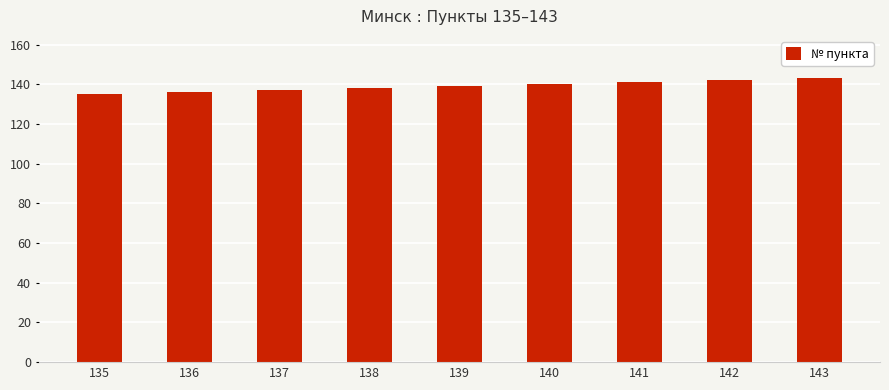

What is the sum of the values at 142 and 139?

281